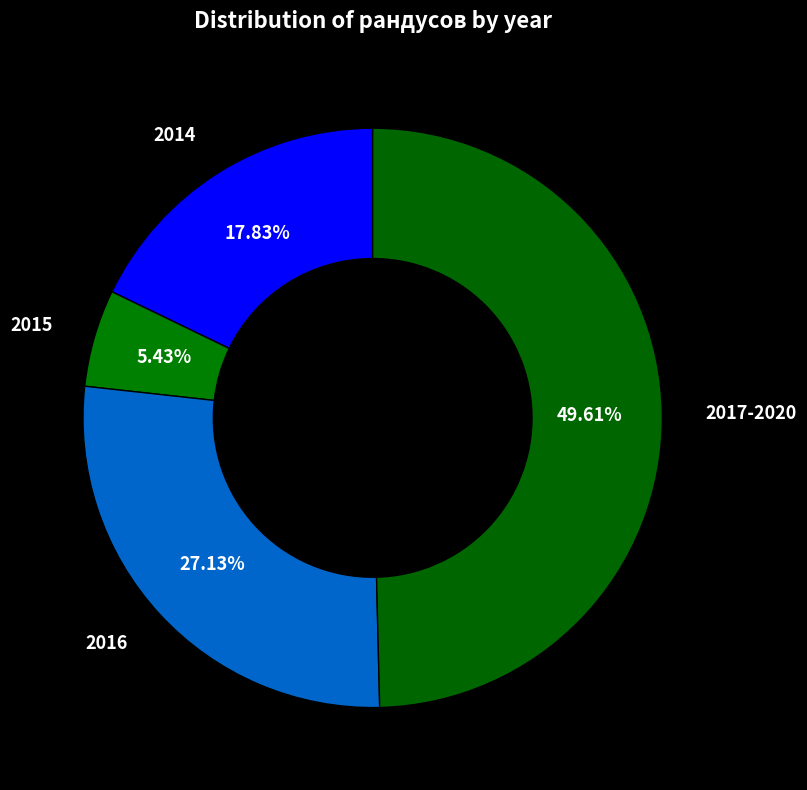

Which slice is the largest?

2017-2020